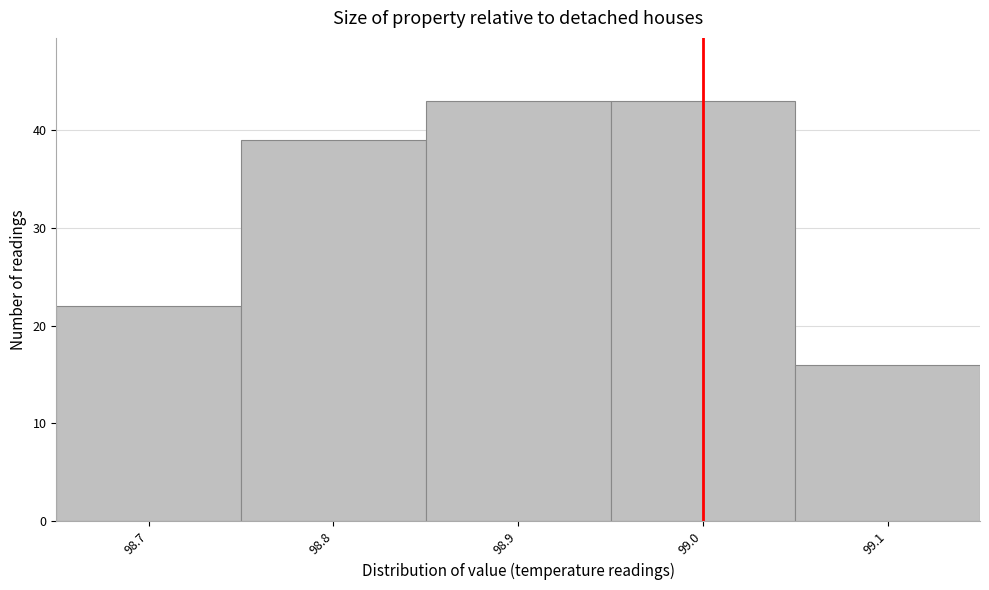

Reading left to right, transcribe this chart: for each bar, give the range it covers on the x-axis and its height. The values are not printed on the chart, so give them approximately, as read against the axis.

98.65 to 98.75: 22
98.75 to 98.85: 39
98.85 to 98.95: 43
98.95 to 99.05: 43
99.05 to 99.15: 16